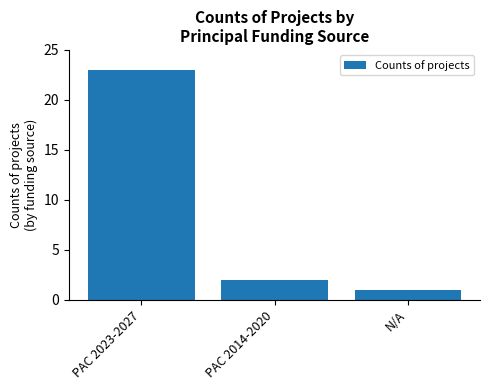

What is the difference between the second highest and minimum values?

1